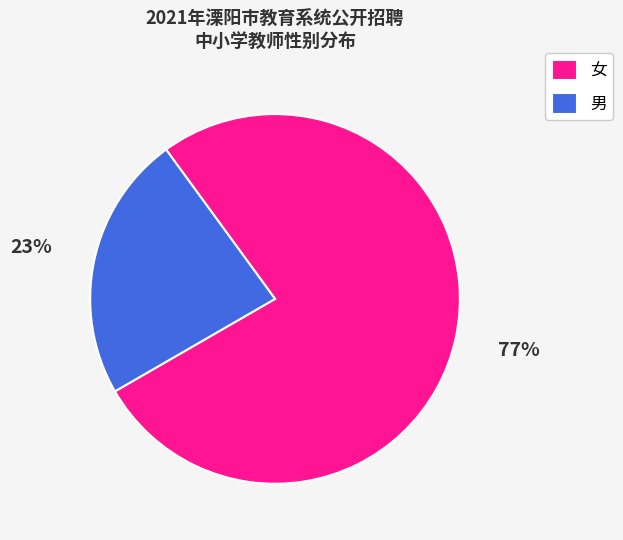

Is it true that 女 is 77% of the pie?

True